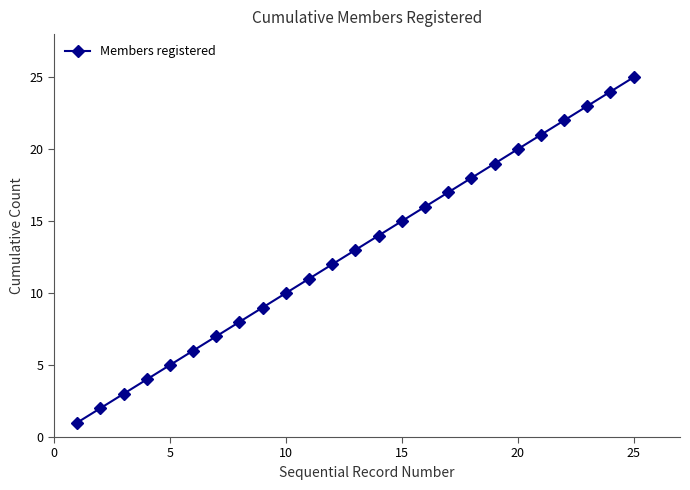

What is the average value?

13